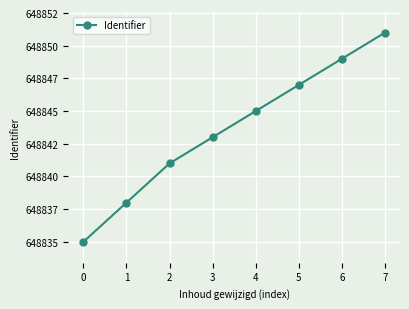

Read the value at 2, to the nearest 10.

648840